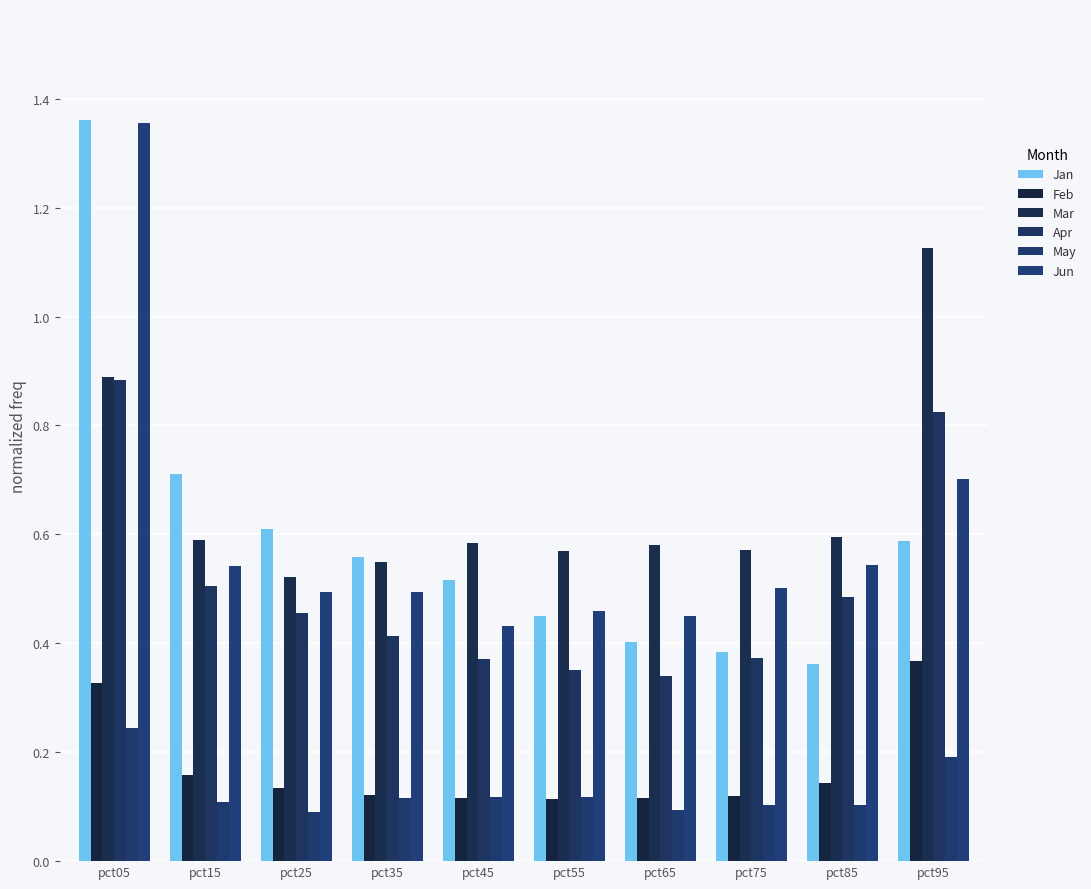

Which series has the largest range (max minus min)?

Jan